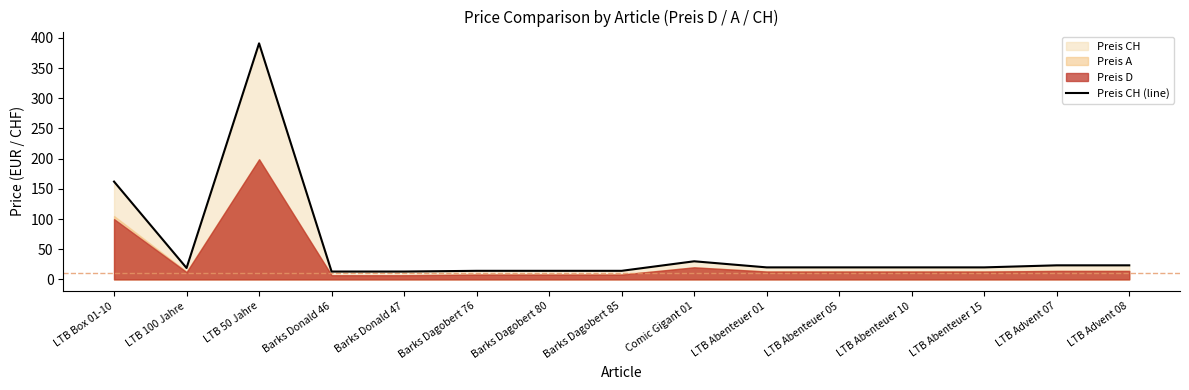

Rank the categories by value from lowest to highest.

Barks Donald 46, Barks Donald 47, Barks Dagobert 76, Barks Dagobert 80, Barks Dagobert 85, LTB 100 Jahre, LTB Abenteuer 01, LTB Abenteuer 05, LTB Abenteuer 10, LTB Abenteuer 15, LTB Advent 07, LTB Advent 08, Comic Gigant 01, LTB Box 01-10, LTB 50 Jahre